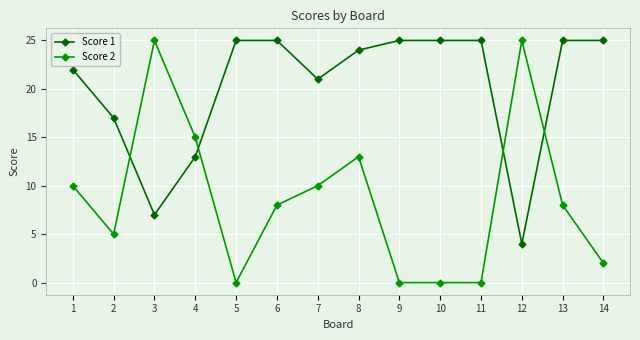

Does the chart display data point markers on the line(s)?

Yes